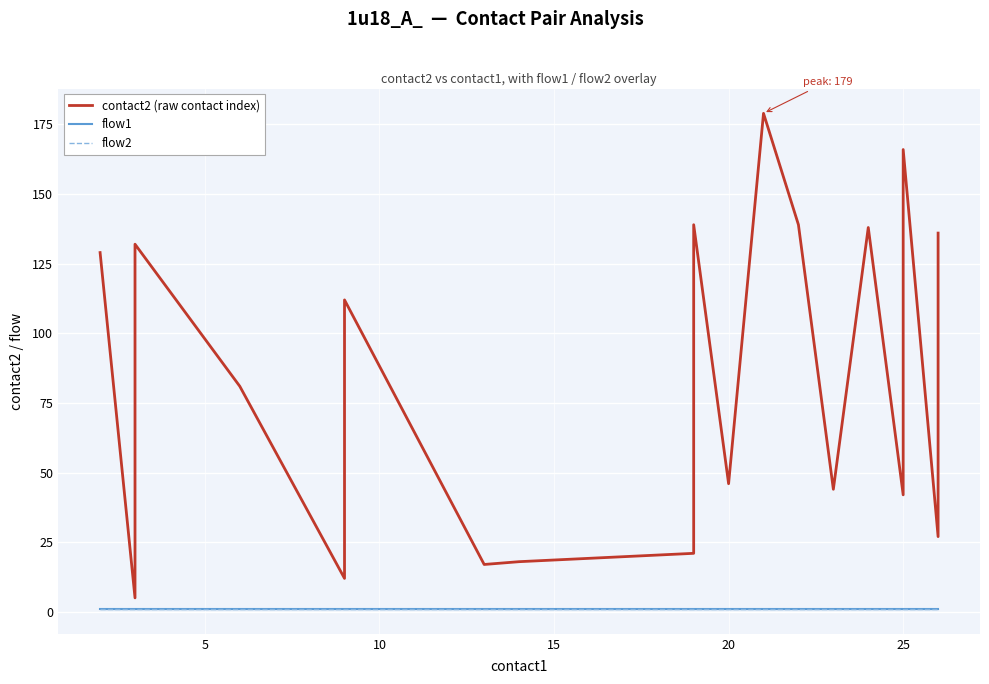

Reading right to left, what are all the values shown in this chart?

contact2 (raw contact index): 136	27	166	42	138	44	139	179	46	139	21	18	17	112	109	12	81	132	5	129
flow1: 1	1	1	1	1	1	1	1	1	1	1	1	1	1	1	1	1	1	1	1
flow2: 1	1	1	1	1	1	1	1	1	1	1	1	1	1	1	1	1	1	1	1